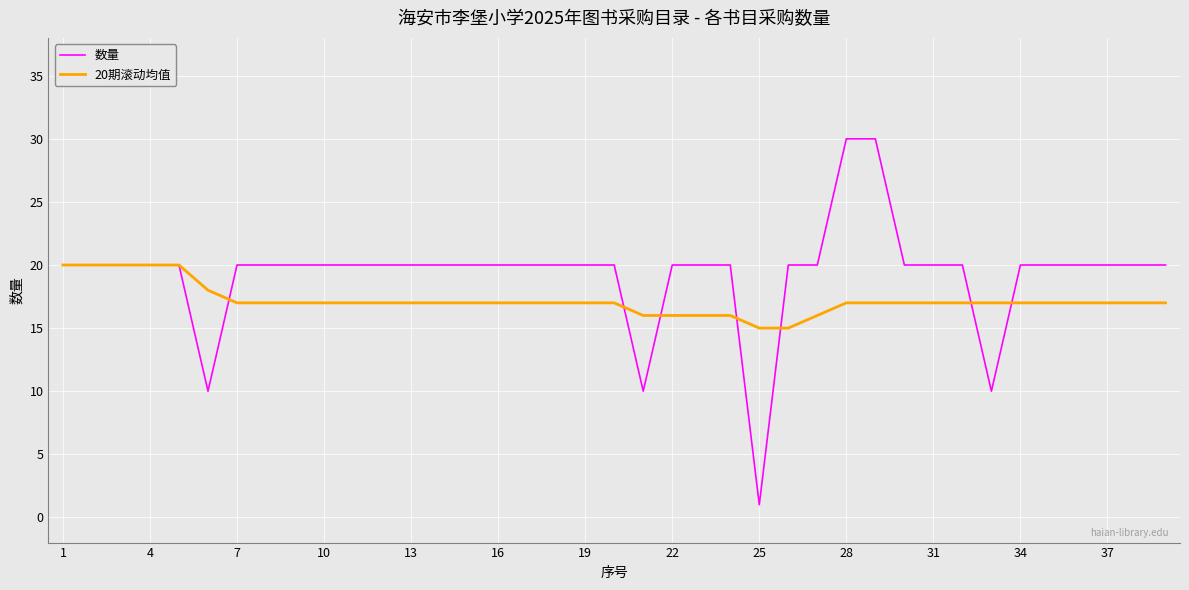

Which series has the largest total across all categories?

数量